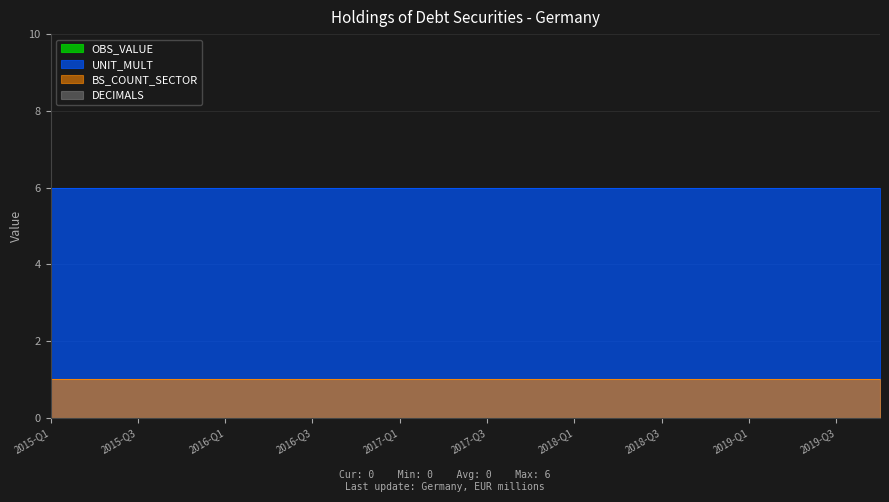

How many lines are shown in the chart?

4